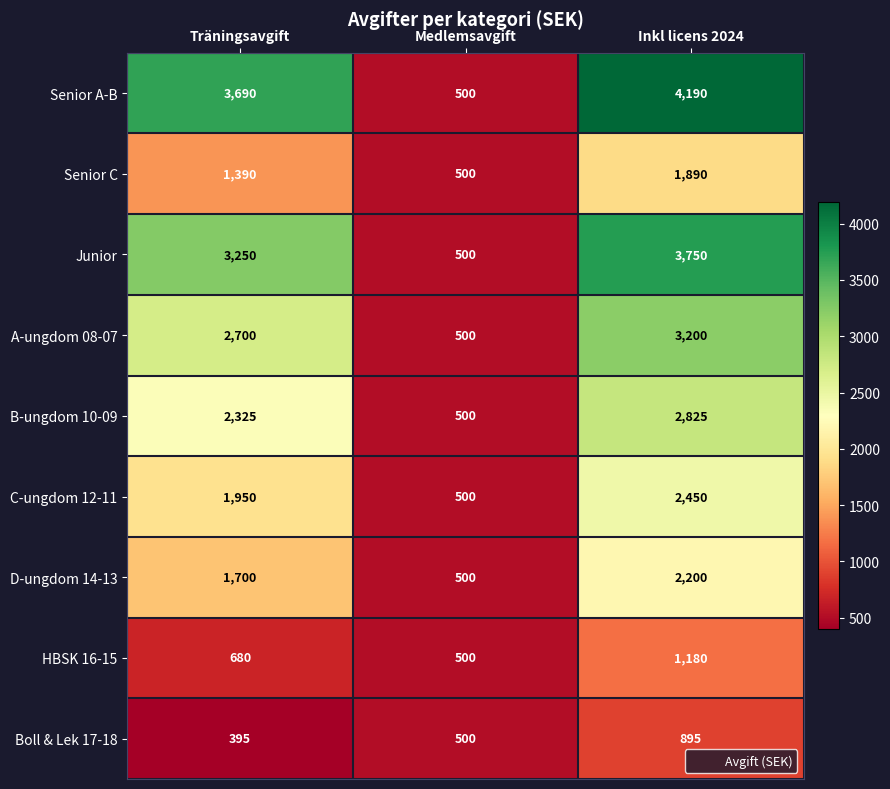

Reading right to left, extract all data points from this chart.

Senior A-B: Inkl licens 2024=4190	Medlemsavgift=500	Träningsavgift=3690
Senior C: Inkl licens 2024=1890	Medlemsavgift=500	Träningsavgift=1390
Junior: Inkl licens 2024=3750	Medlemsavgift=500	Träningsavgift=3250
A-ungdom 08-07: Inkl licens 2024=3200	Medlemsavgift=500	Träningsavgift=2700
B-ungdom 10-09: Inkl licens 2024=2825	Medlemsavgift=500	Träningsavgift=2325
C-ungdom 12-11: Inkl licens 2024=2450	Medlemsavgift=500	Träningsavgift=1950
D-ungdom 14-13: Inkl licens 2024=2200	Medlemsavgift=500	Träningsavgift=1700
HBSK 16-15: Inkl licens 2024=1180	Medlemsavgift=500	Träningsavgift=680
Boll & Lek 17-18: Inkl licens 2024=895	Medlemsavgift=500	Träningsavgift=395